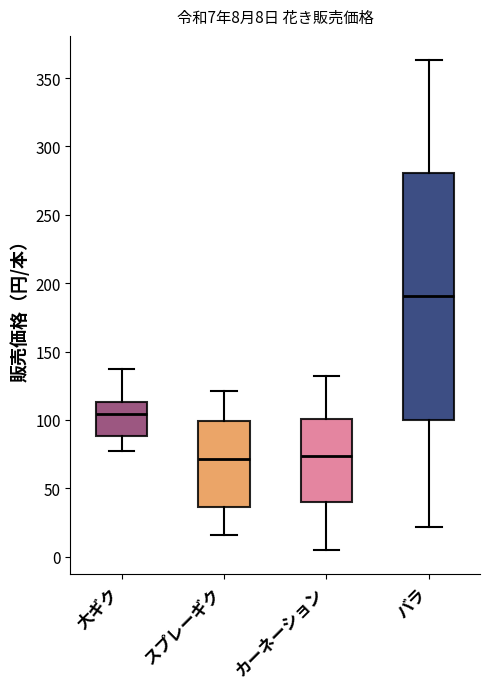

Which box is the tallest, from its lower edge to its upper edge?

バラ